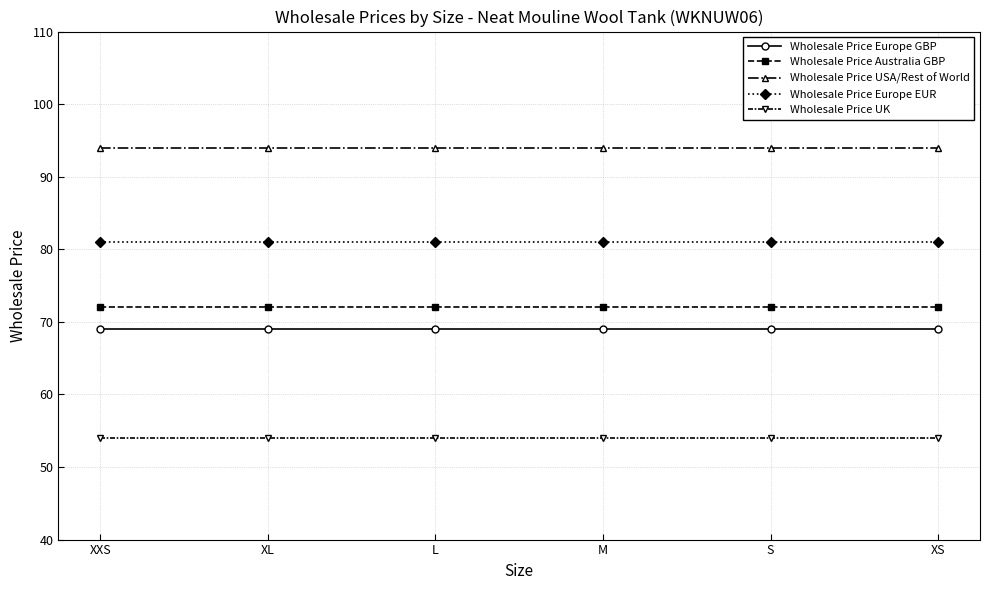

What is the difference between the highest and lowest values at XL?

40